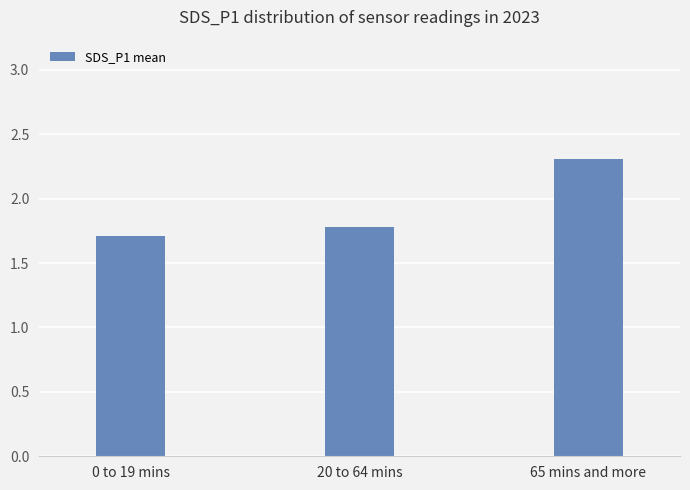

Count the values in the range 1 to 2.

2